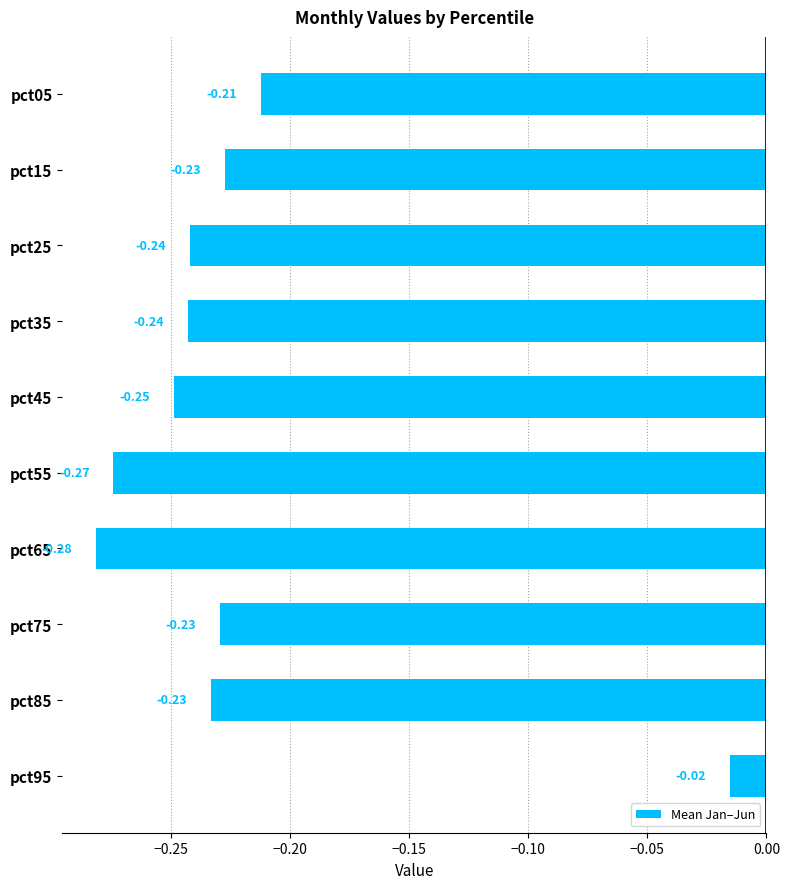

Which has a higher value, pct05 or pct55?

pct05